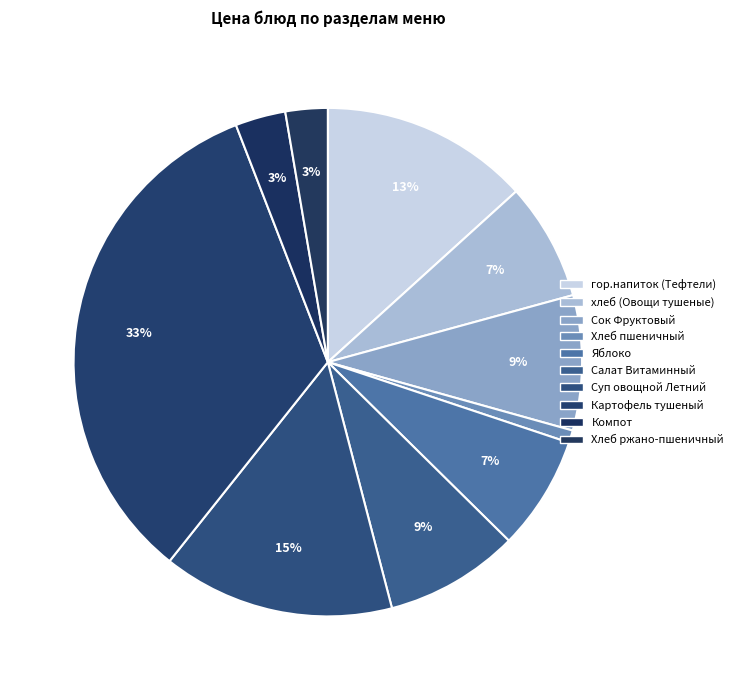

How many segments does this pie chart have?

10